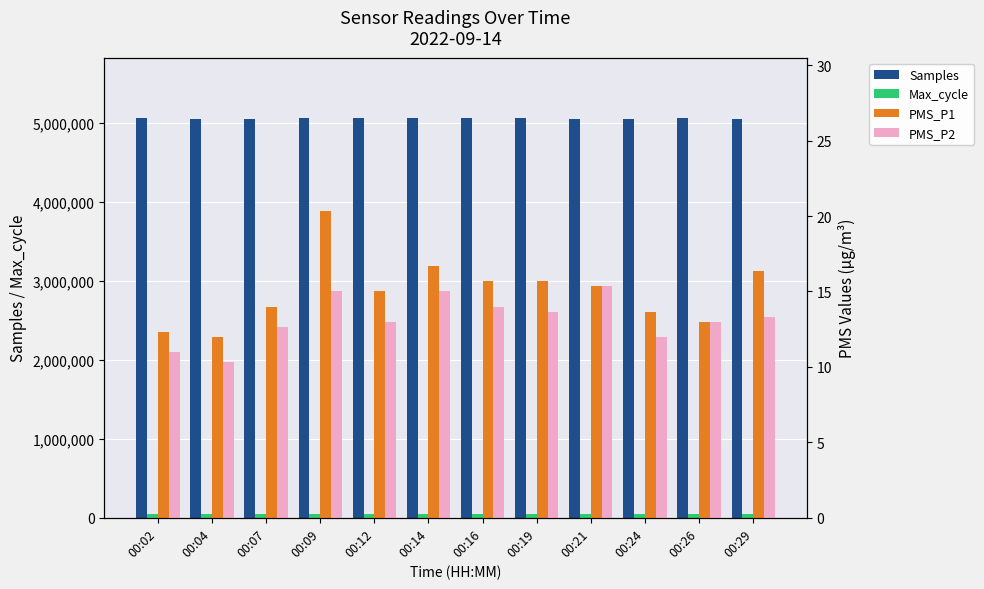

Reading right to left, what are all the values shown in this chart?

Samples: 5050389.0	5058220.0	5055295.0	5052331.0	5066927.0	5059129.0	5061040.0	5058634.0	5060292.0	5056566.0	5052678.0	5057547.0
Max_cycle: 45327.0	45280.0	45370.0	45389.0	47135.0	45225.0	45229.0	45304.0	45630.0	45454.0	45559.0	45308.0
PMS_P1: 16.3	13.0	13.7	15.3	15.7	15.7	16.7	15.0	20.3	14.0	12.0	12.3
PMS_P2: 13.3	13.0	12.0	15.3	13.7	14.0	15.0	13.0	15.0	12.7	10.3	11.0